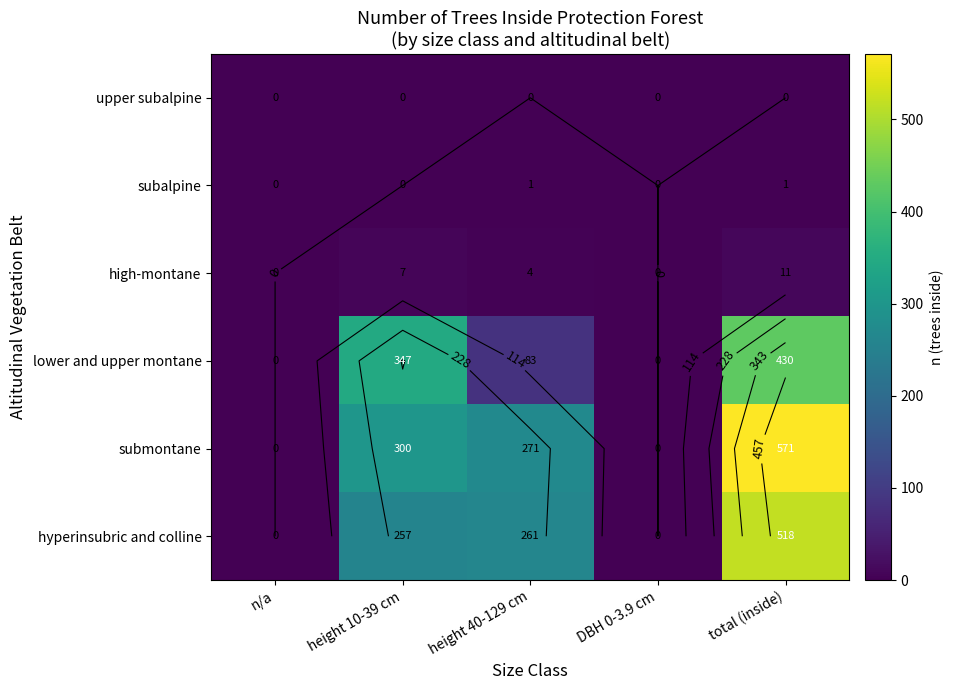

The hyperinsubric and colline series shows -325 at DBH 0-3.9 cm. True or false?

False